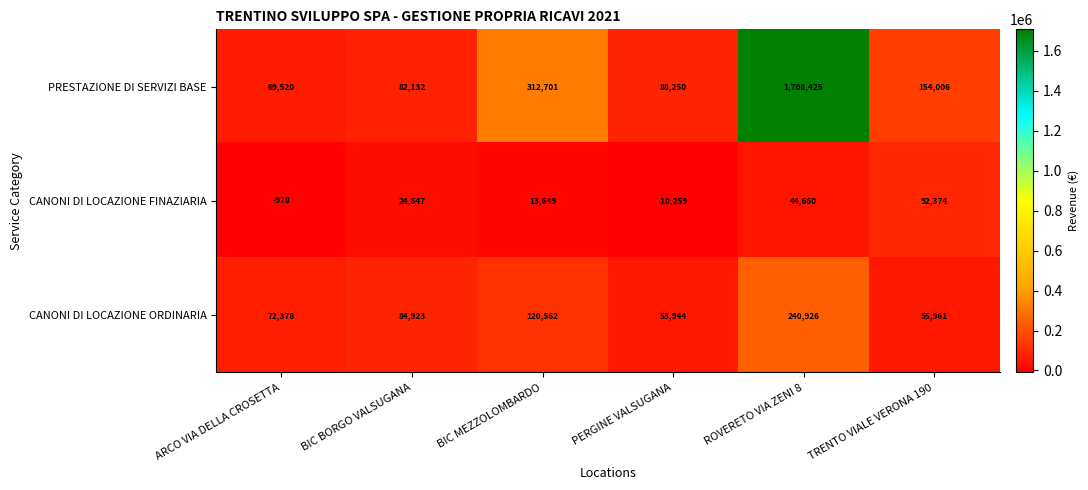

At which category is the sum across all series the highest?

ROVERETO VIA ZENI 8